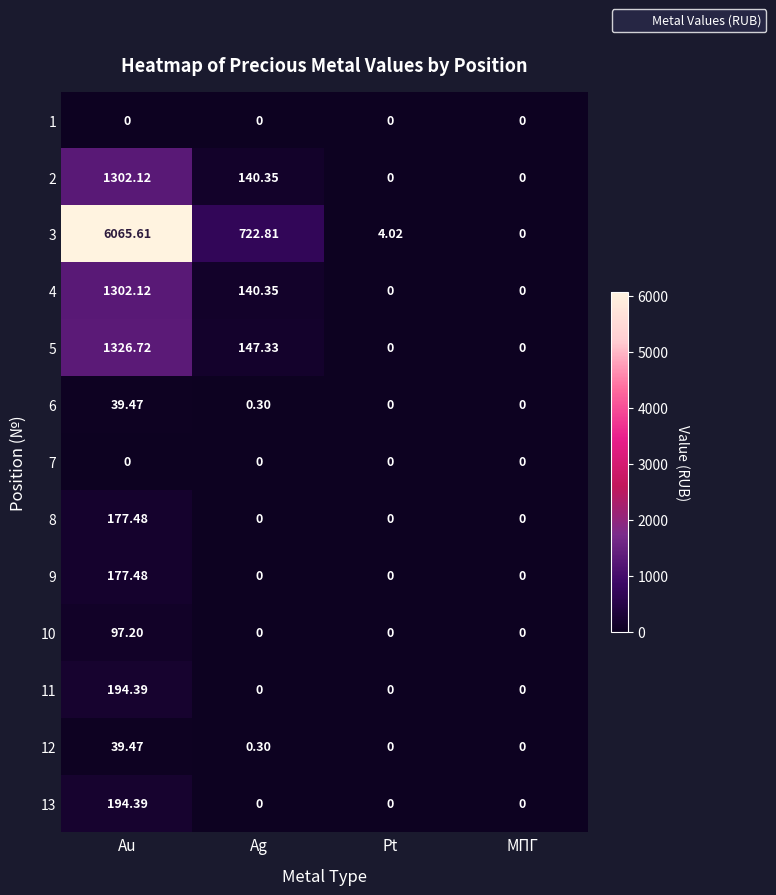

Which category has the highest value in the 10 series?

Au